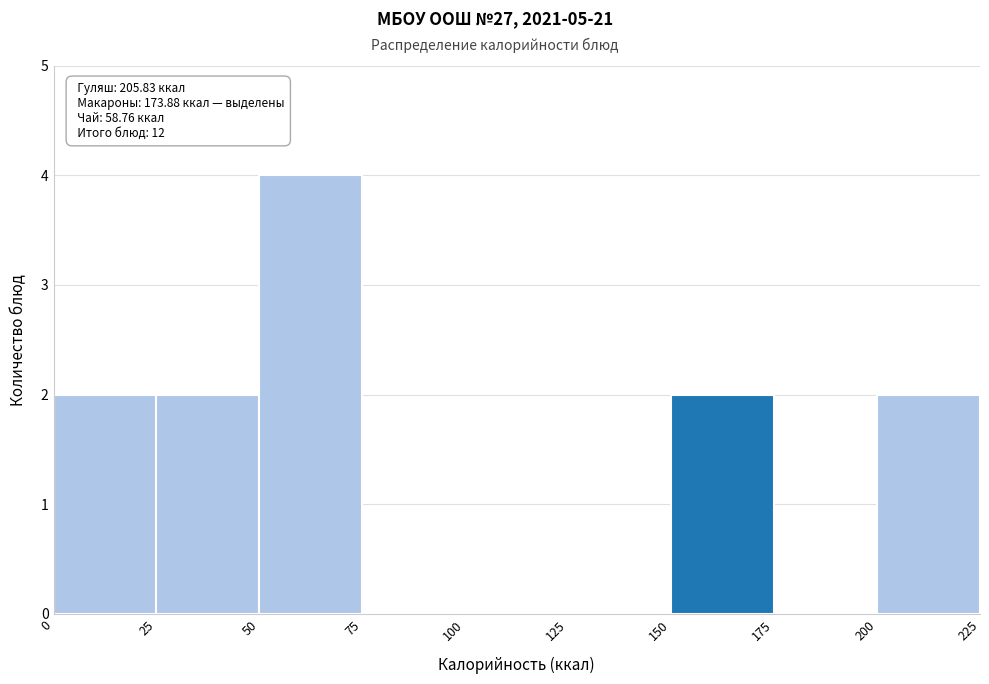

Which range on the x-axis has the tallest bar?

50 to 75